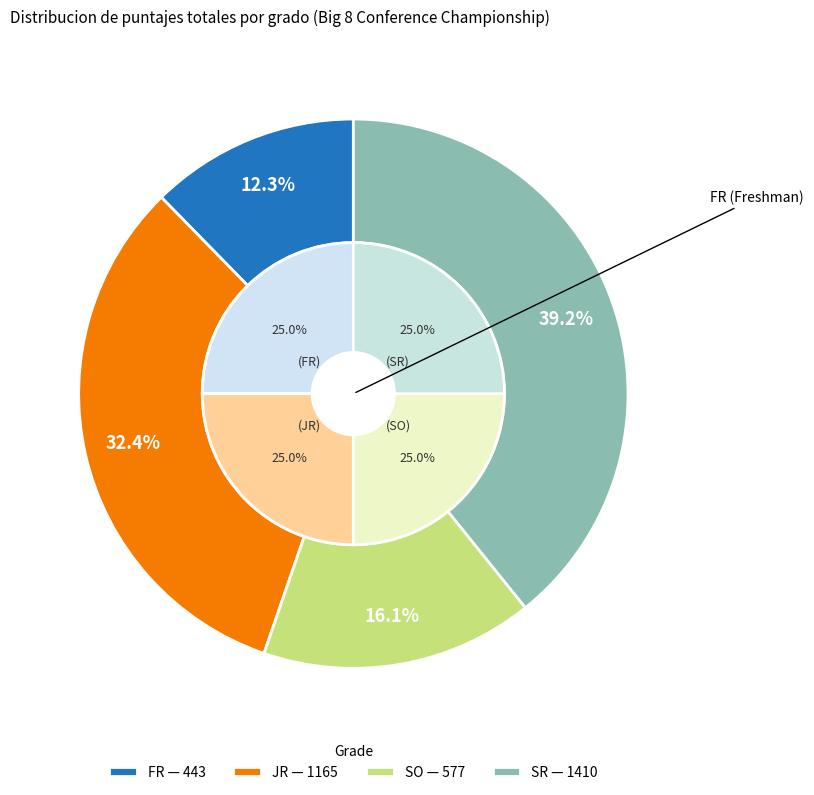

Is JR the majority of the pie?

No